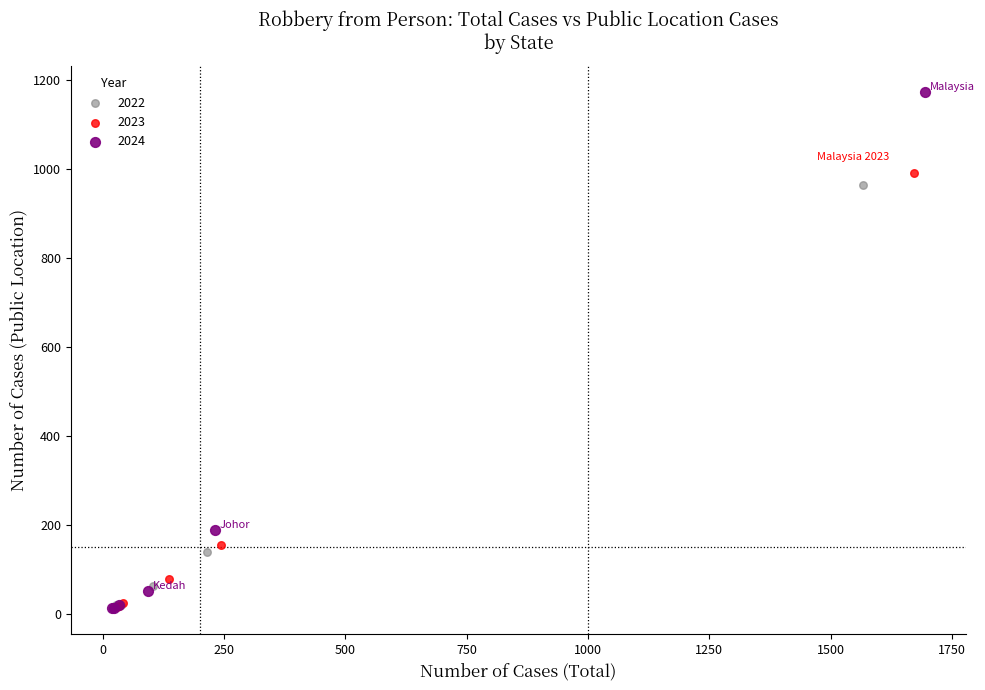

Which series reaches the maximum Y coordinate?

2024